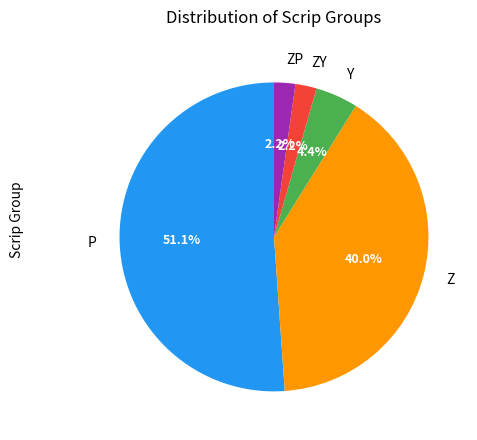

To the nearest percent, what percentage of the pie is P?

51%